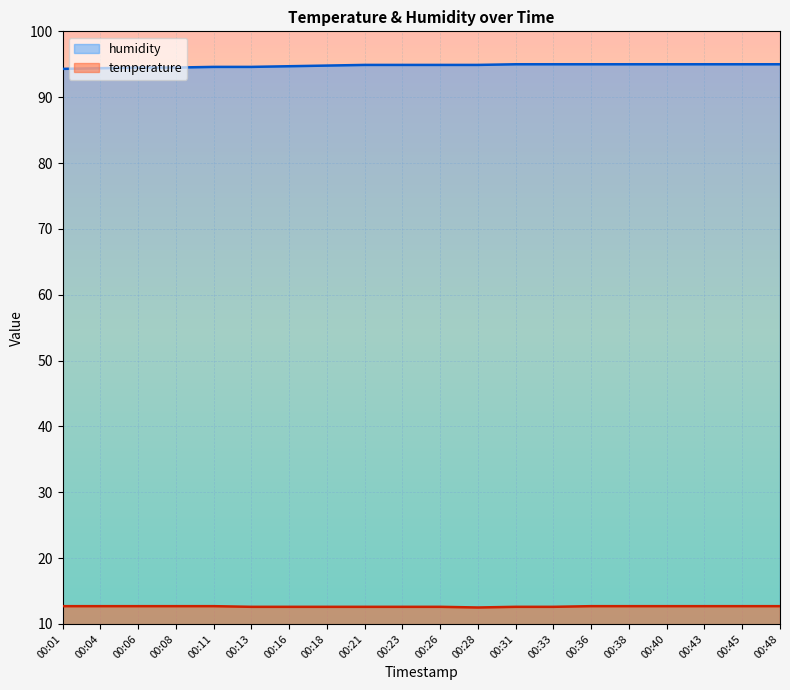

How many lines are shown in the chart?

2